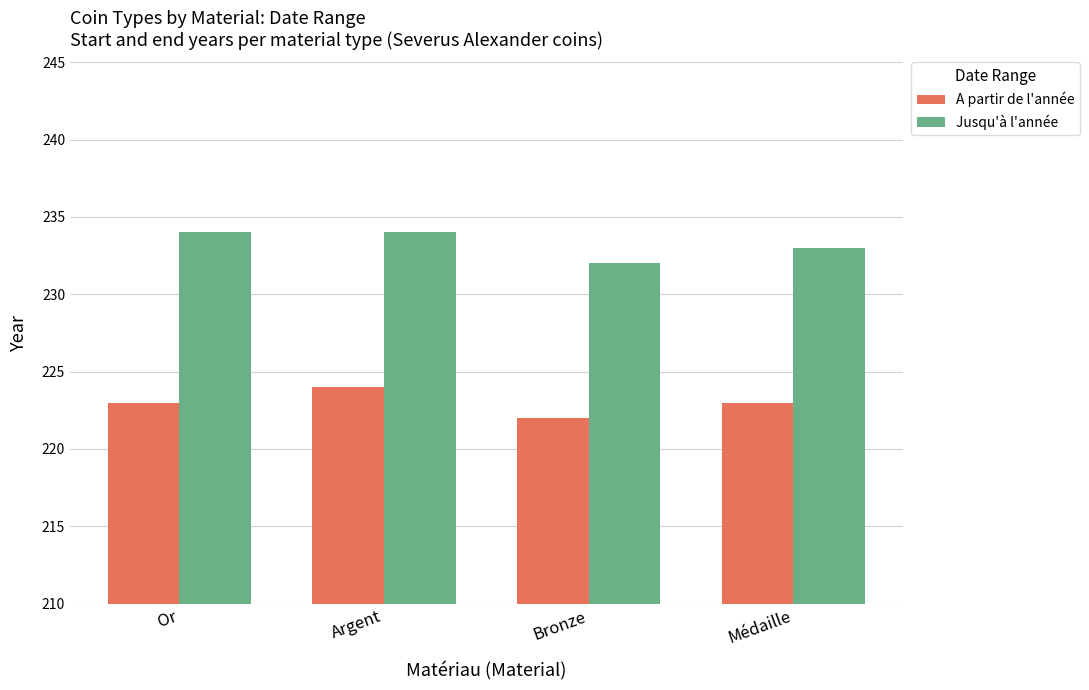

Rank the series by their maximum value, from lowest to highest.

A partir de l'année, Jusqu'à l'année